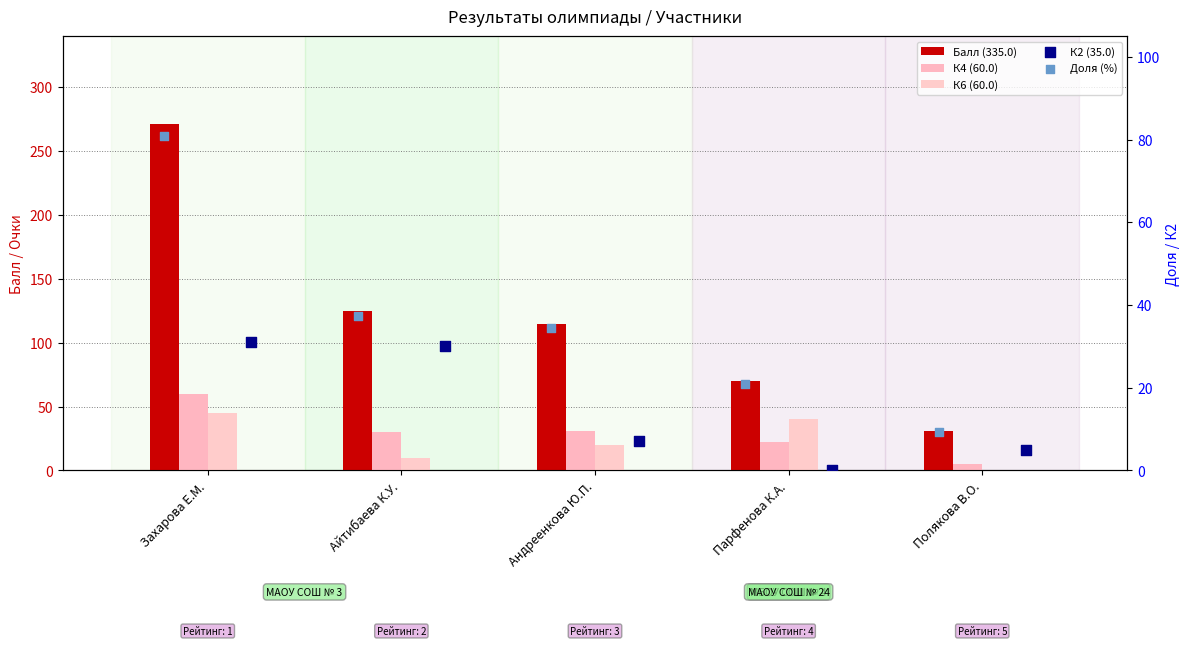

Which series has the largest total across all categories?

Балл (335.0)